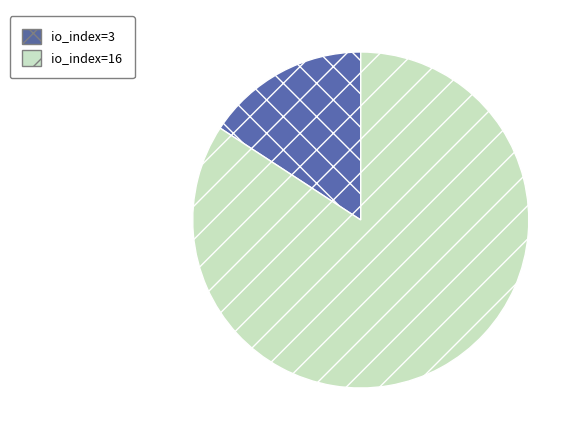

Rank the categories by value from highest to lowest.

io_index=16, io_index=3